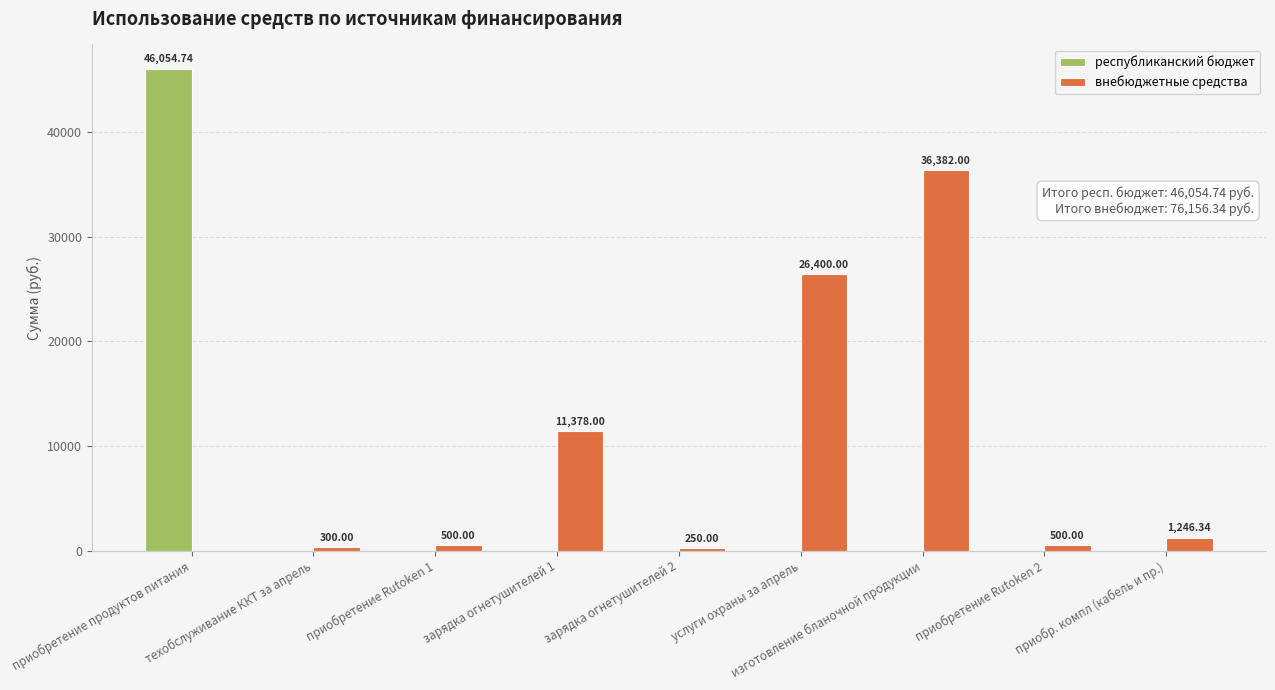

What is the spread (max minus min) of values at техобслуживание ККТ за апрель?

300.0